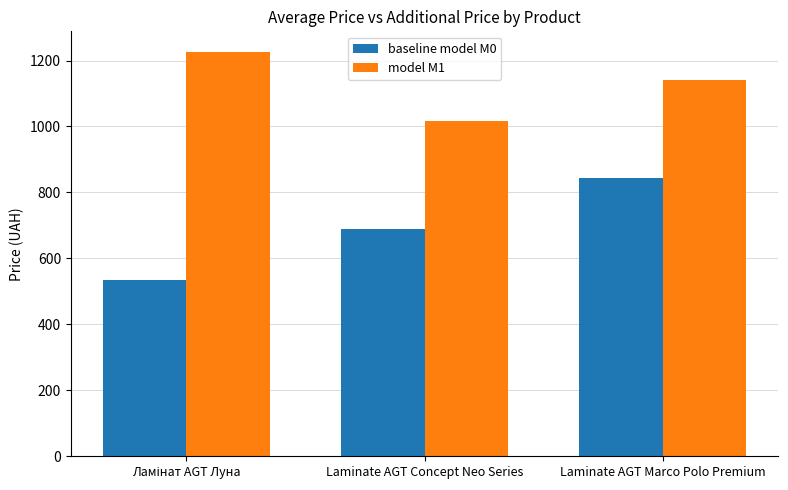

What is the highest value of the baseline model M0 series?

842.8